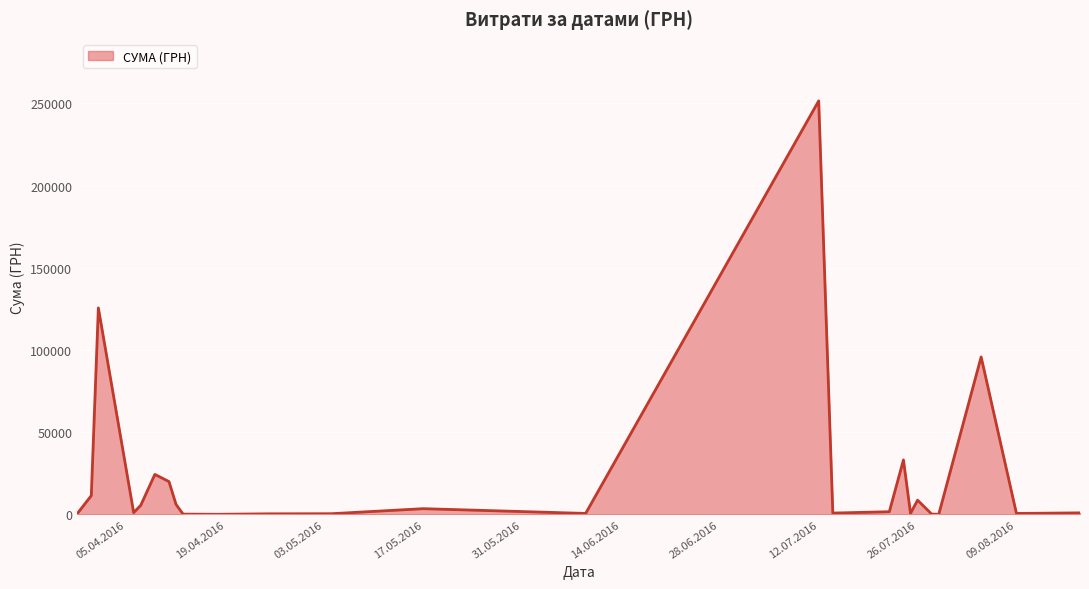

How many lines are shown in the chart?

1